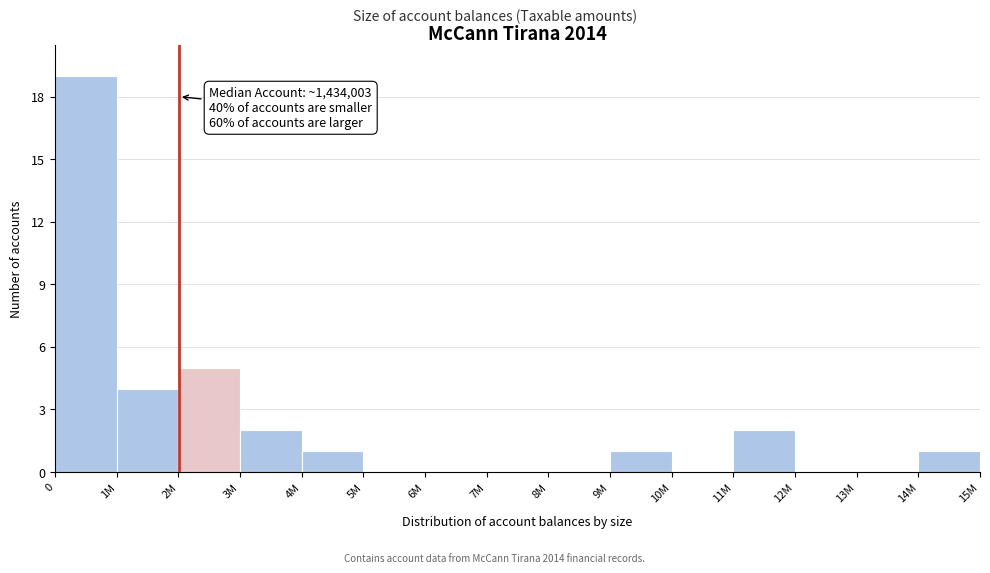

Reading left to right, what are all the values shown in this chart?

0=19	1M=4	2M=5	3M=2	4M=1	5M=0	6M=0	7M=0	8M=0	9M=1	10M=0	11M=2	12M=0	13M=0	14M=1